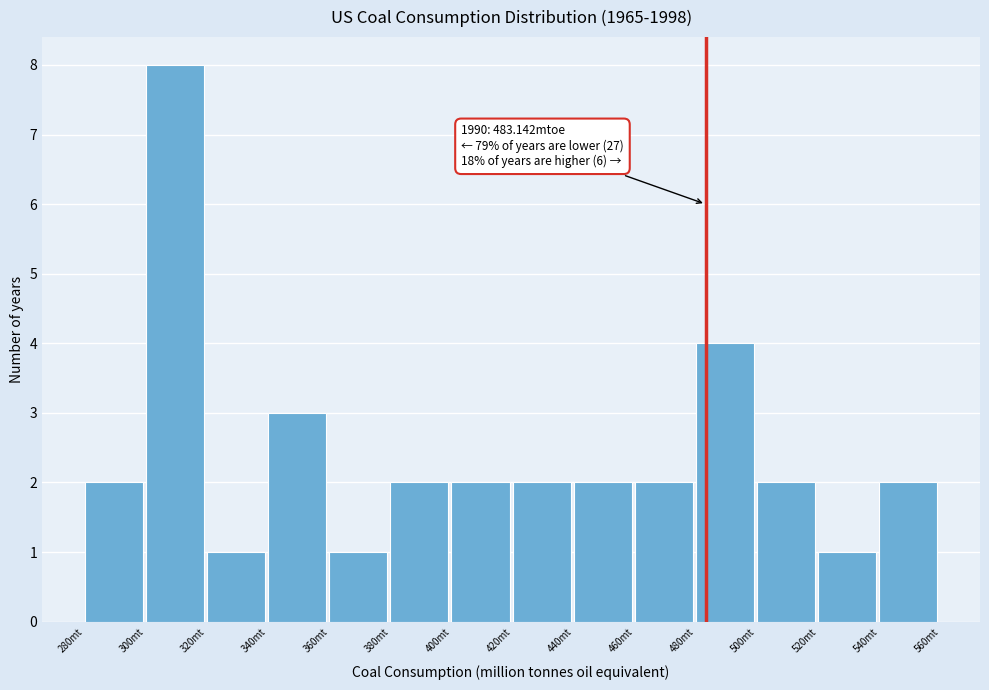

Over which range of the x-axis is the bar tallest?

300 to 320